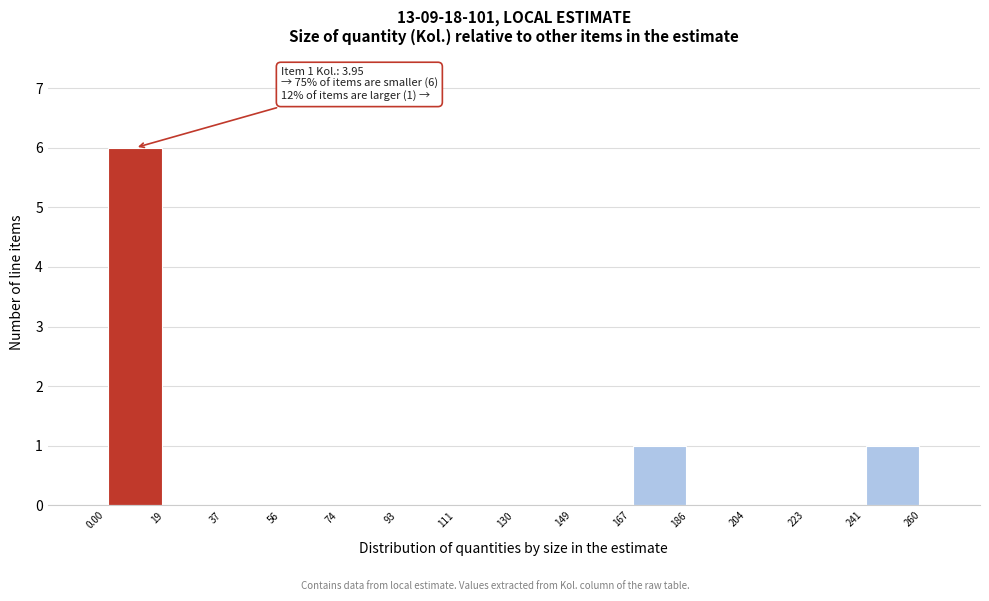

Which range on the x-axis has the tallest bar?

0.00 to 19